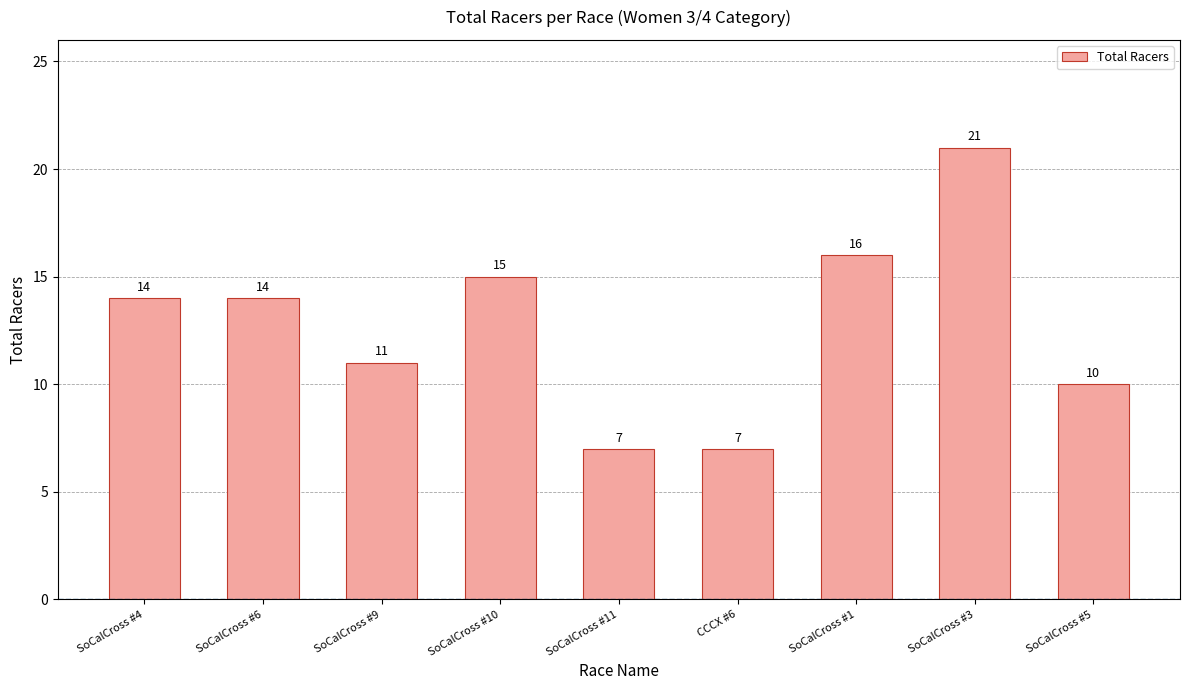

Reading left to right, extract all data points from this chart.

14	14	11	15	7	7	16	21	10